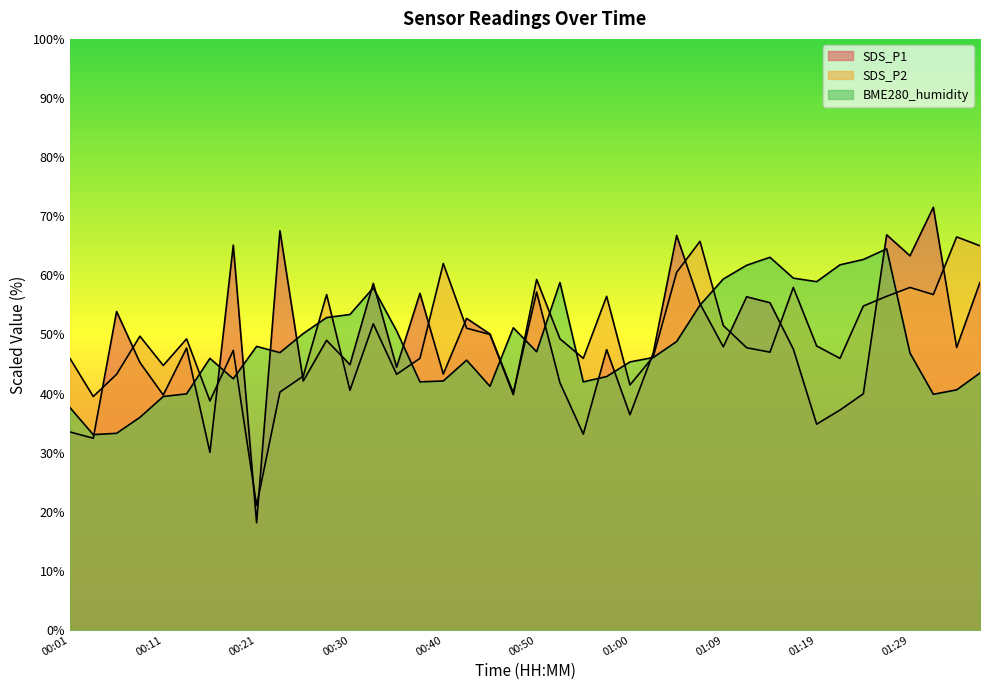

What is the difference between the highest and lowest values at 00:43?

7.1